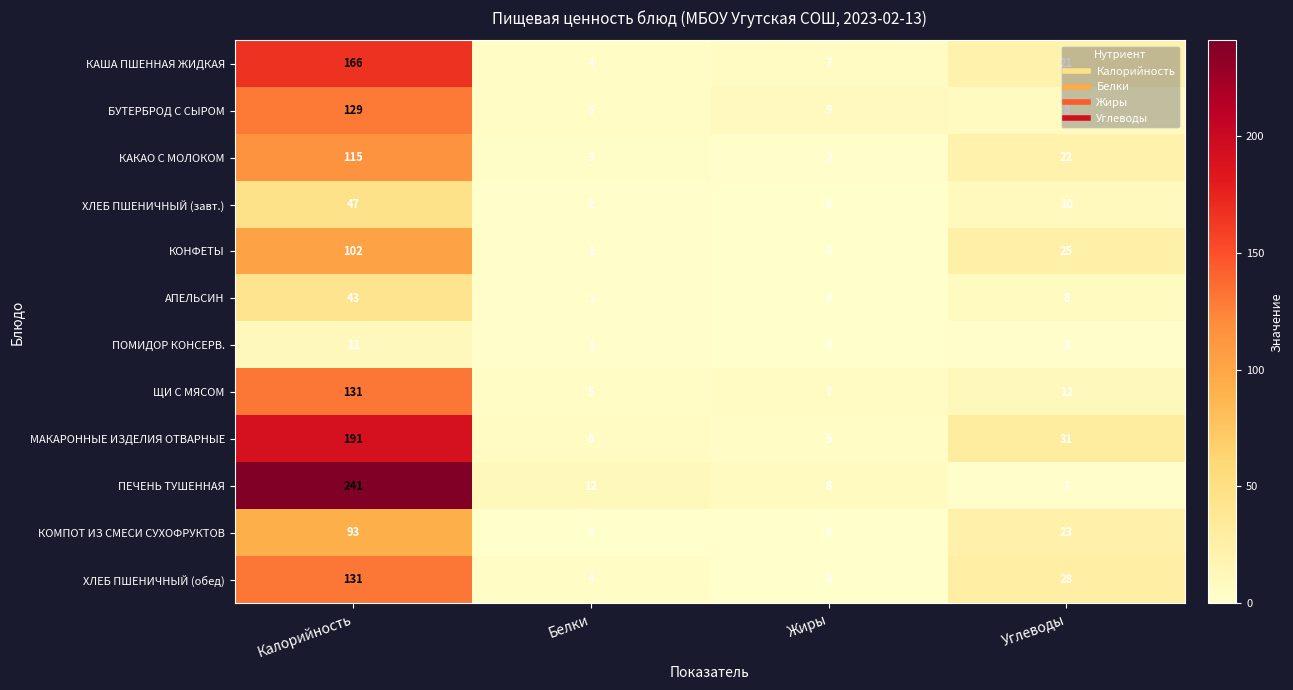

The КОНФЕТЫ series shows 102 at Калорийность. True or false?

True